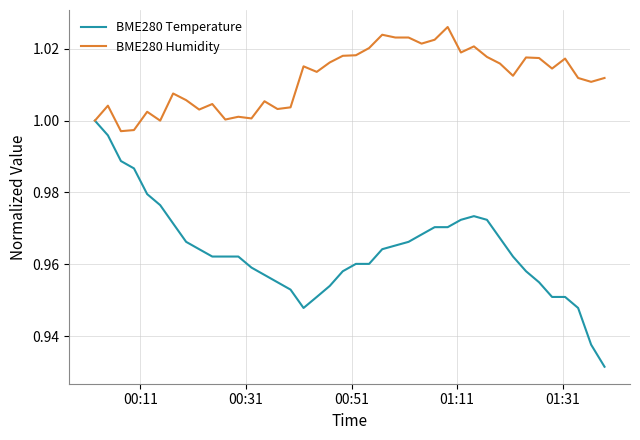

What is the sum of all BME280 Temperature values?

38.6